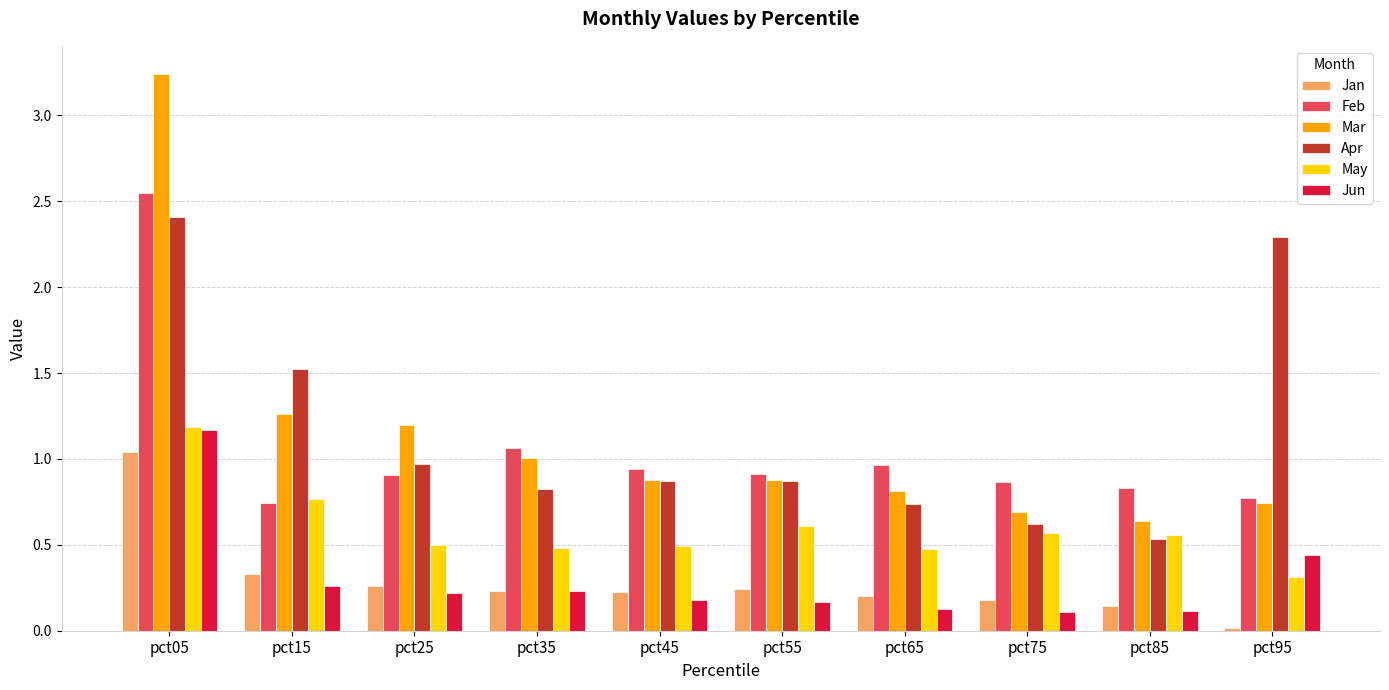

Which category has the lowest value across all series?

pct95